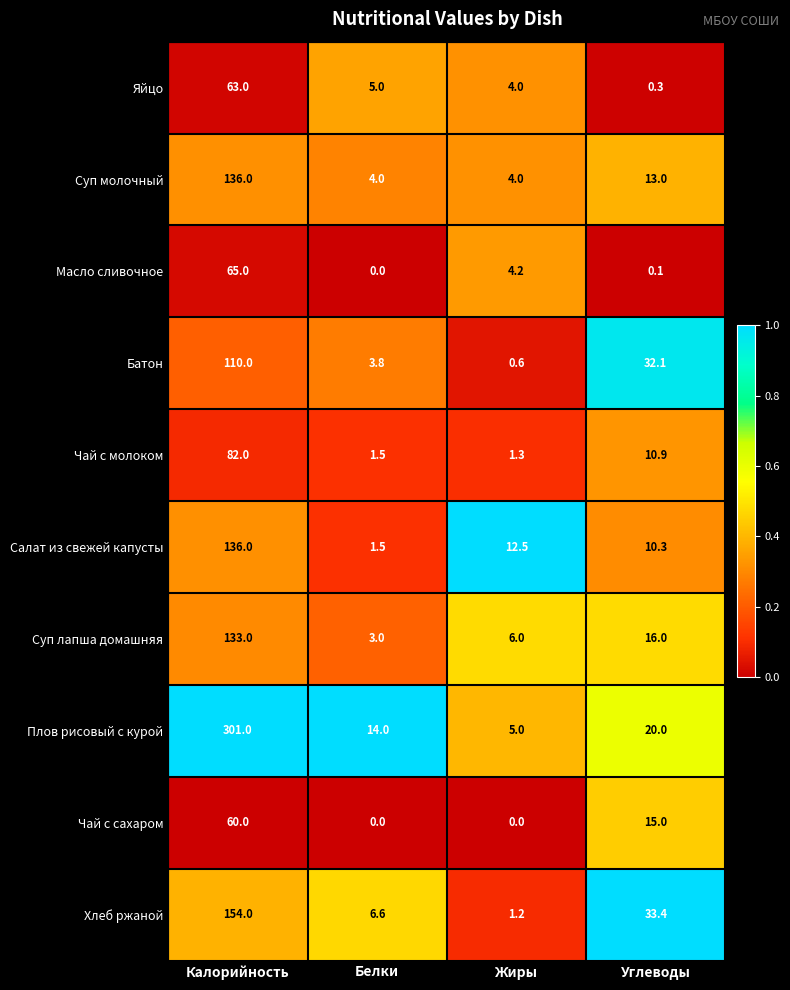

Is it true that Хлеб ржаной equals 154.0 at Калорийность?

True